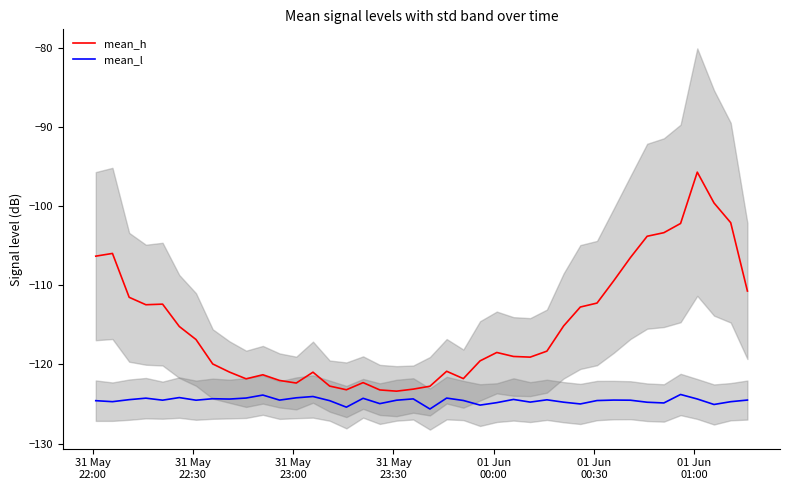

True or false: mean_h and mean_l cross at least once.

False